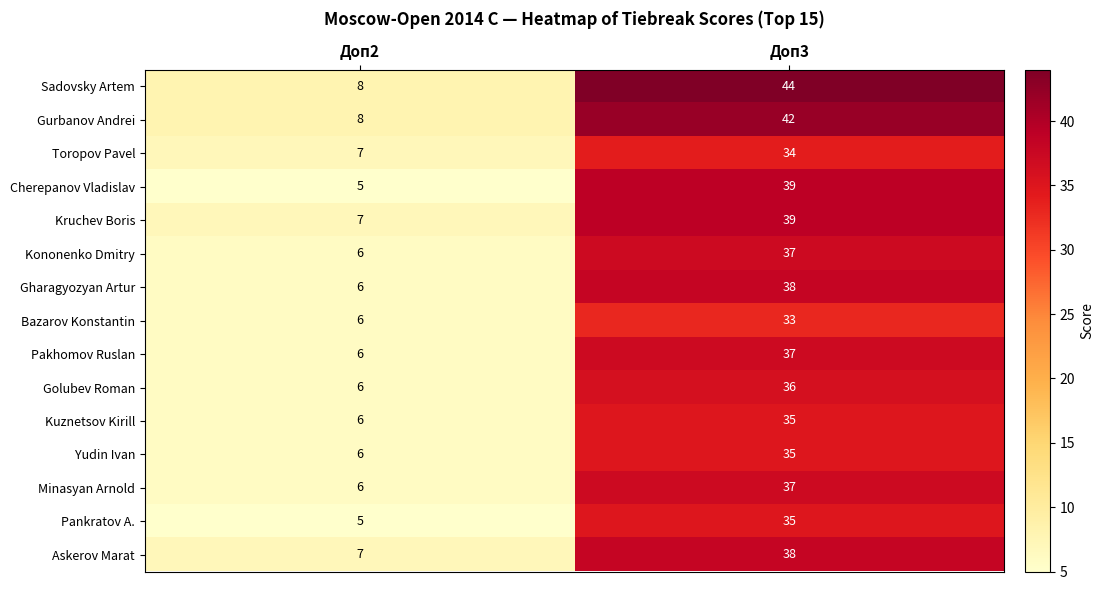

Reading left to right, list all the values displayed in this chart.

Sadovsky Artem: Доп2=8	Доп3=44
Gurbanov Andrei: Доп2=8	Доп3=42
Toropov Pavel: Доп2=7	Доп3=34
Cherepanov Vladislav: Доп2=5	Доп3=39
Kruchev Boris: Доп2=7	Доп3=39
Kononenko Dmitry: Доп2=6	Доп3=37
Gharagyozyan Artur: Доп2=6	Доп3=38
Bazarov Konstantin: Доп2=6	Доп3=33
Pakhomov Ruslan: Доп2=6	Доп3=37
Golubev Roman: Доп2=6	Доп3=36
Kuznetsov Kirill: Доп2=6	Доп3=35
Yudin Ivan: Доп2=6	Доп3=35
Minasyan Arnold: Доп2=6	Доп3=37
Pankratov A.: Доп2=5	Доп3=35
Askerov Marat: Доп2=7	Доп3=38